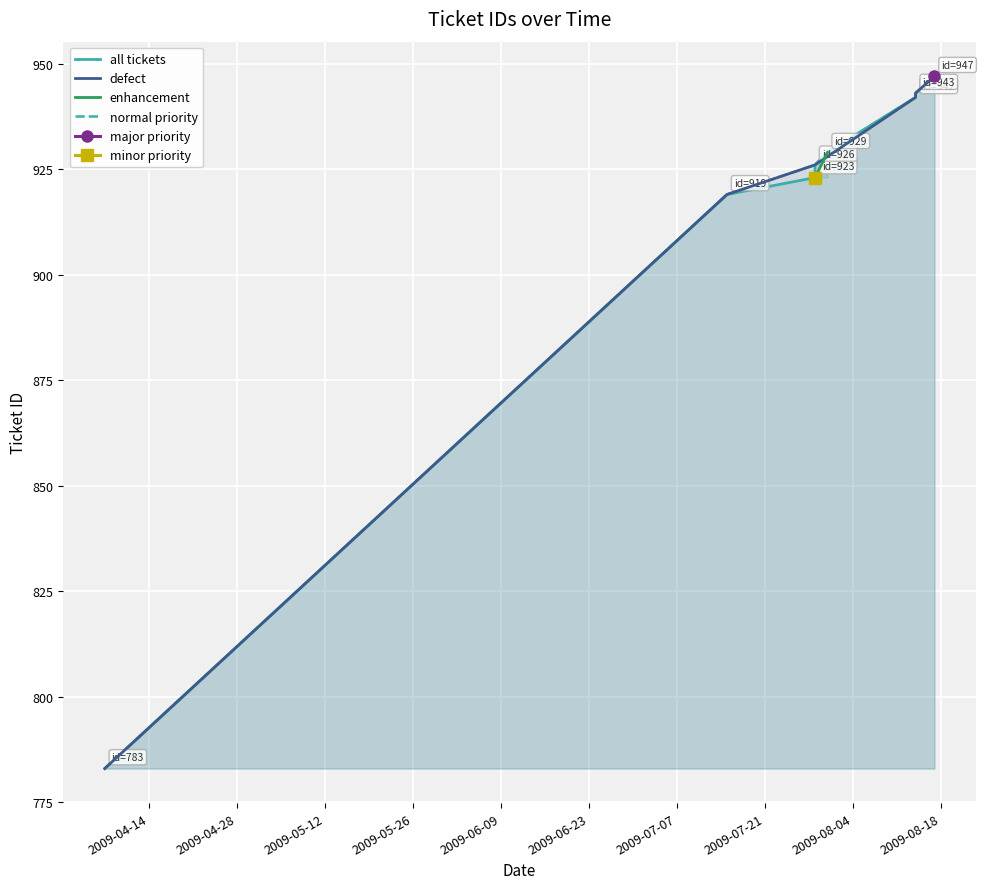

At which category does the chart reach its minimum across all series?

2009-04-07